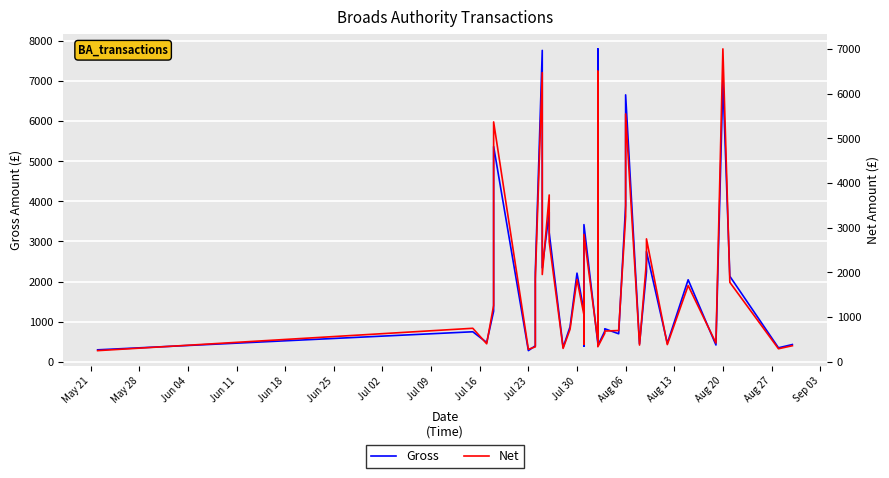

What is the value of the Gross point at the 36th from the left?

420.4